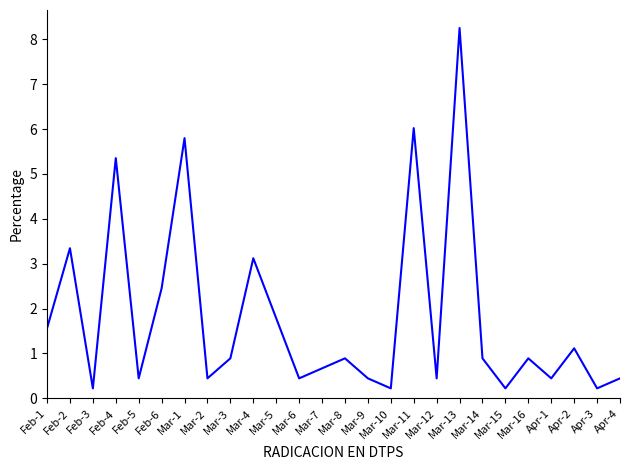

What is the difference between the second highest and second lowest values?

5.8